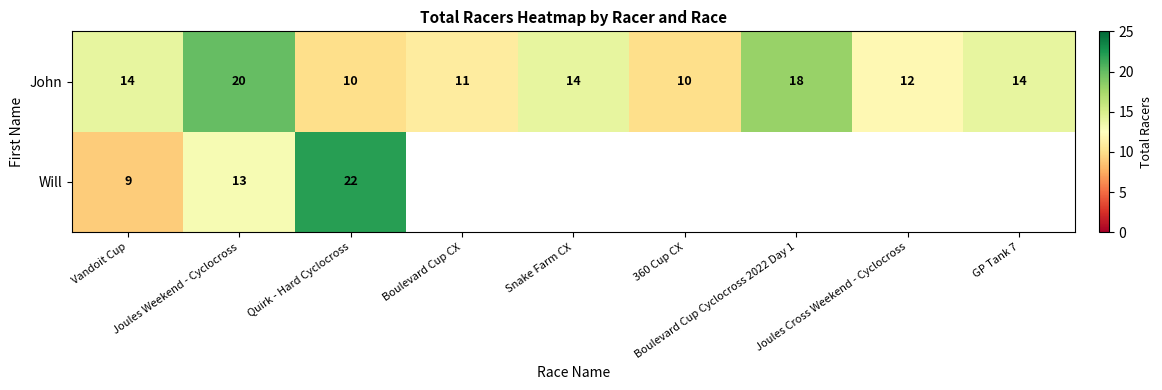

Is the value of John at Vandoit Cup greater than the value of Will at Vandoit Cup?

Yes